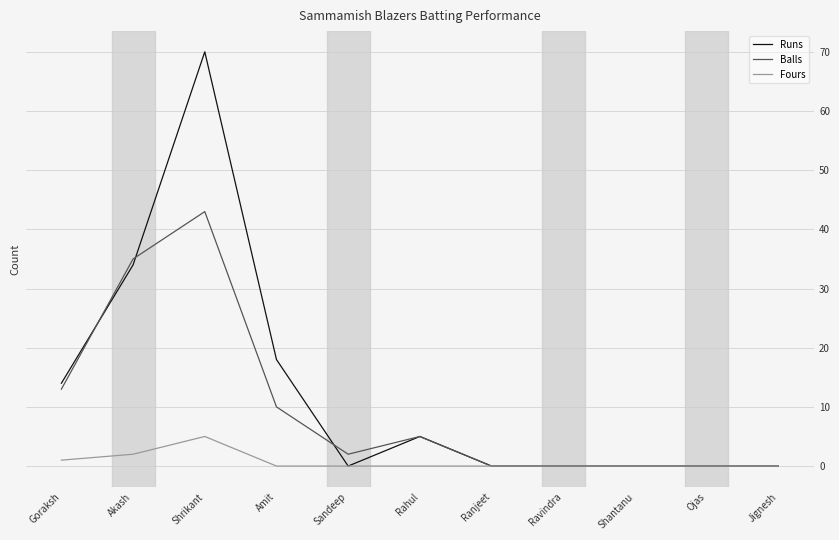

Which series changed the most between Amit and Ojas?

Runs